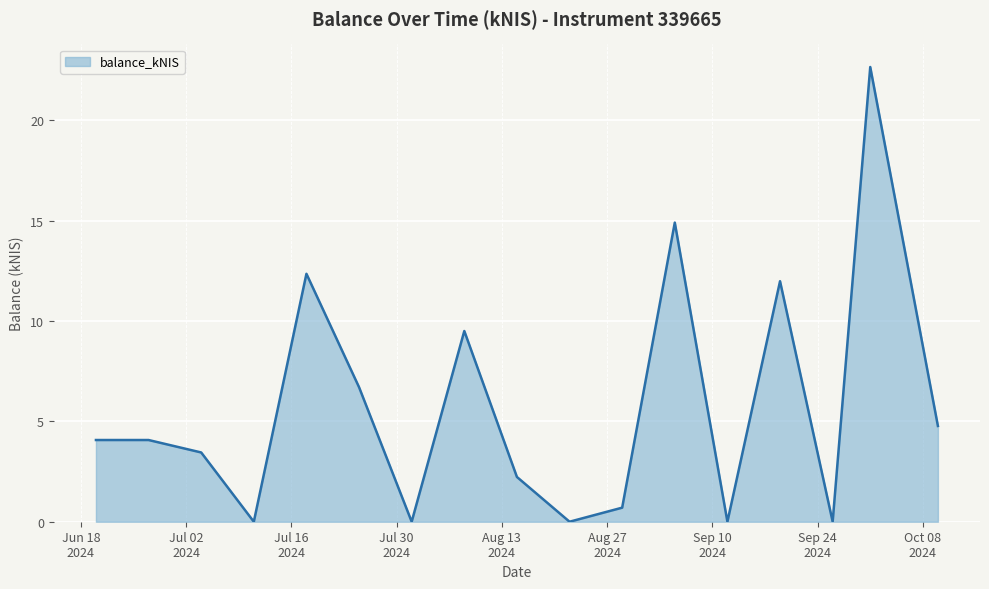

How many points are higher than both their immediate neighbors (excluding endpoints)?

5